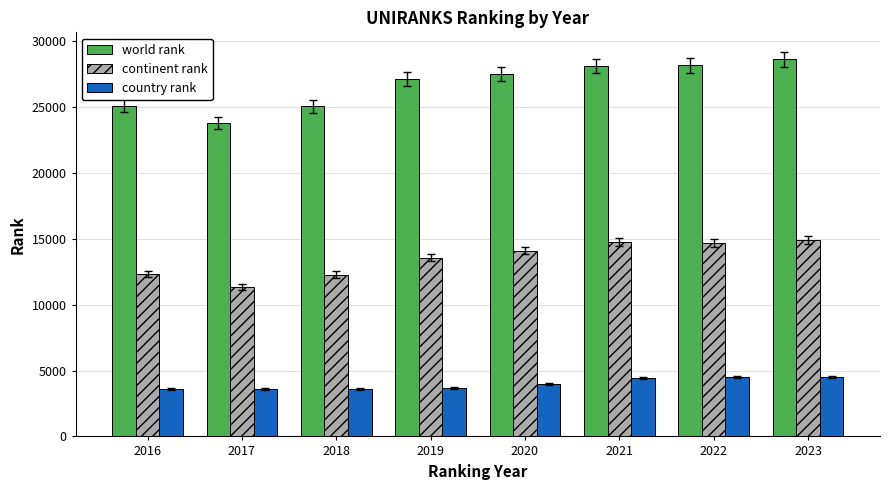

What is the difference between the second highest and second lowest values in the world rank series?

3113